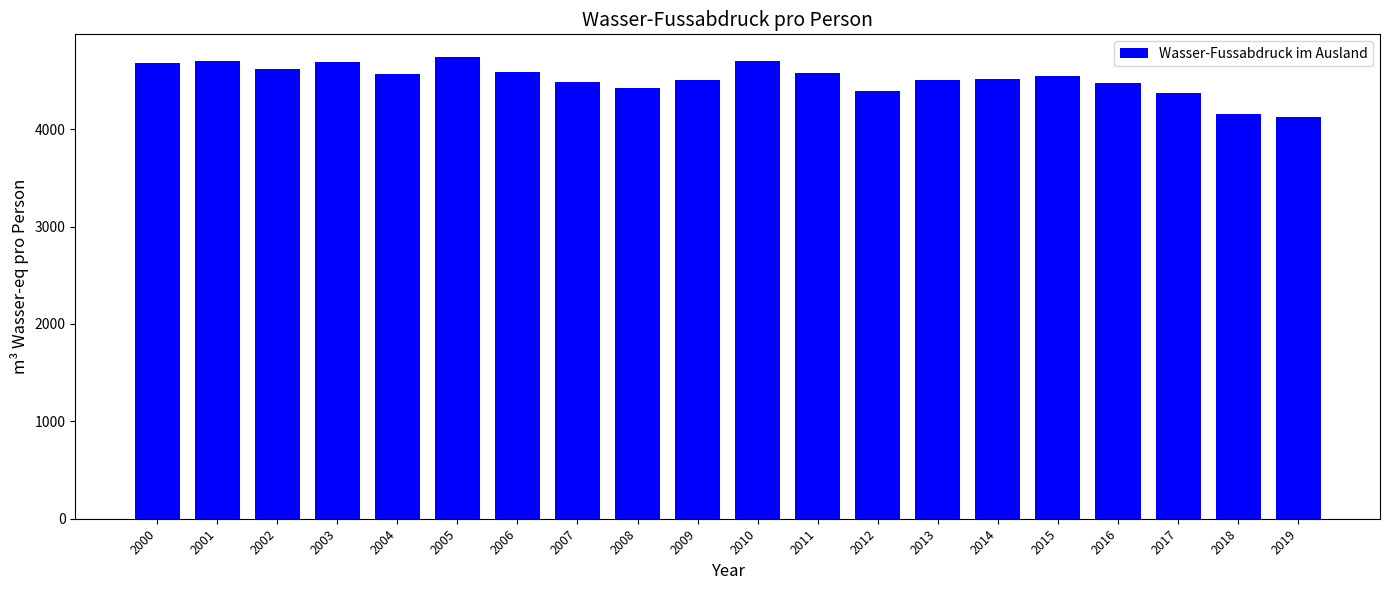

Between 2017 and 2011, which is larger?

2011